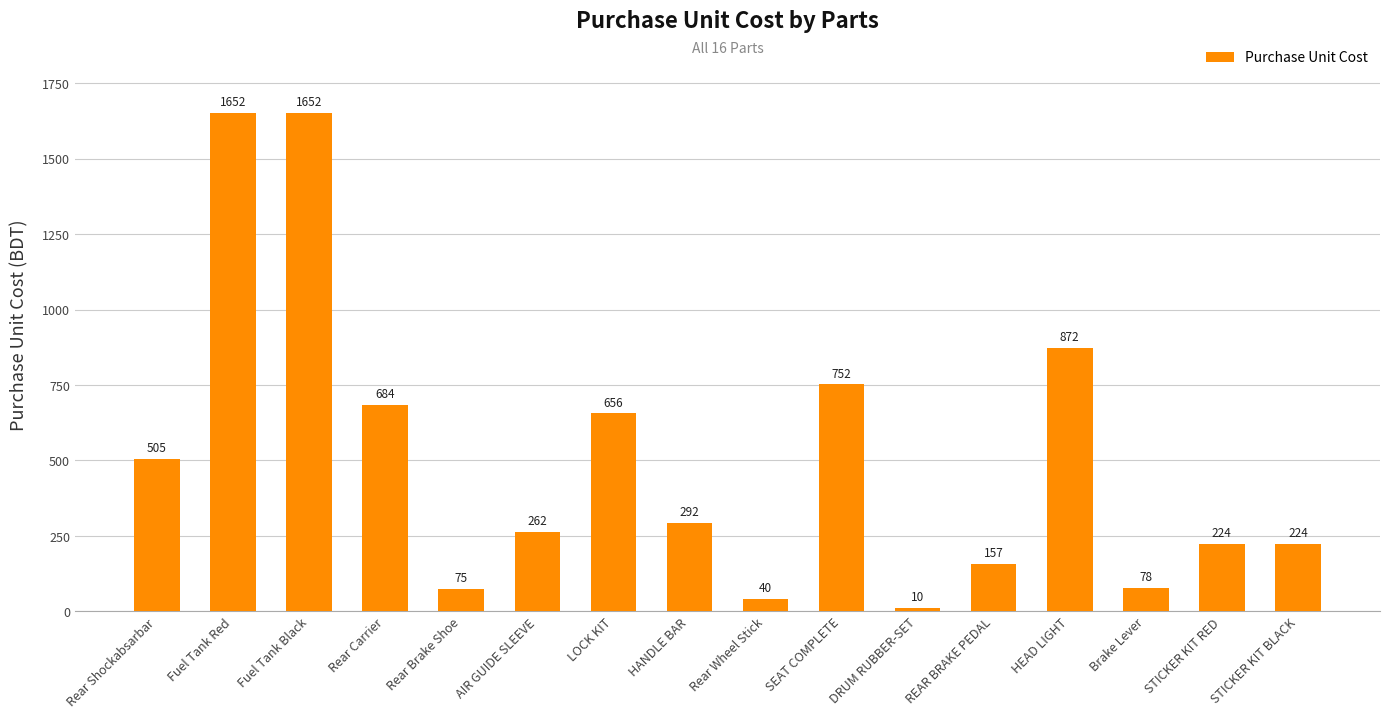

What is the sum of the values at Rear Wheel Stick and REAR BRAKE PEDAL?

197